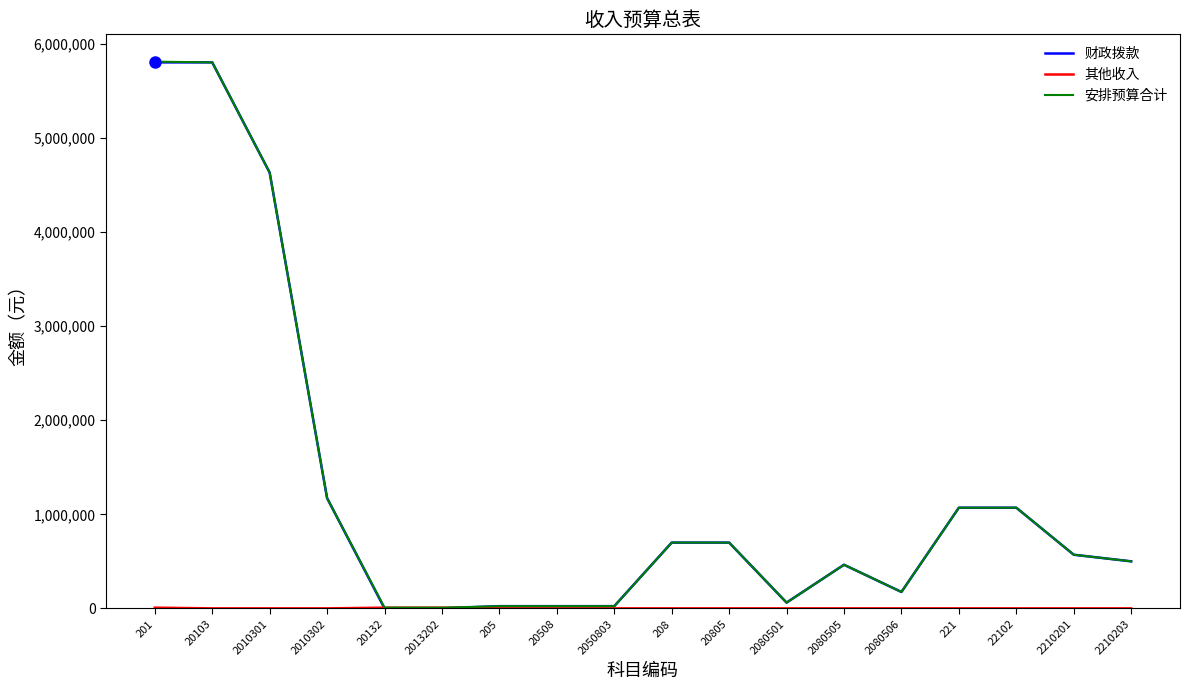

What position from the right is 2080506?

5